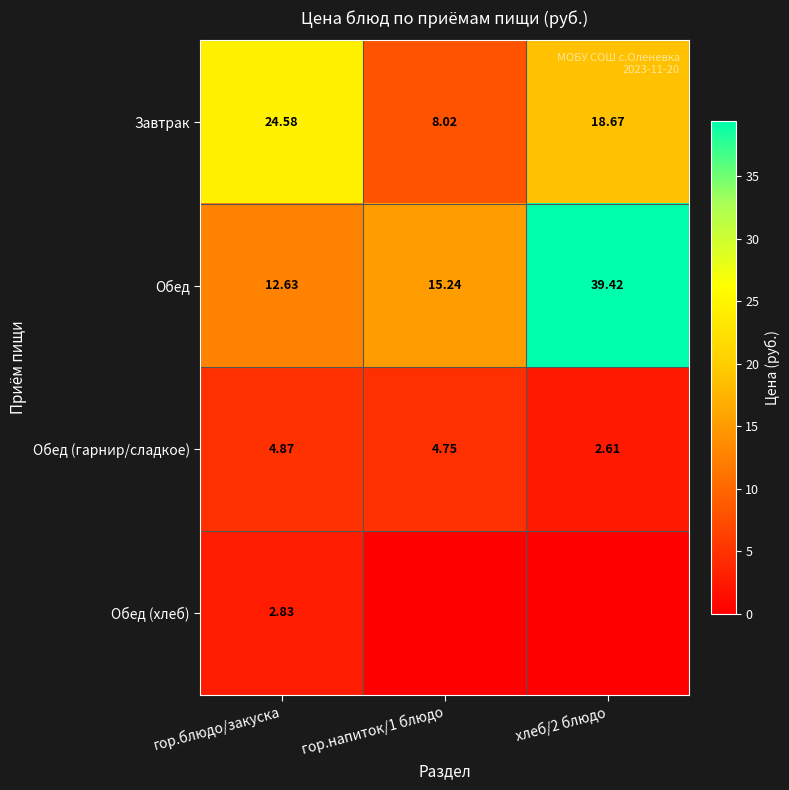

How many values in the Завтрак series are below 18?

1